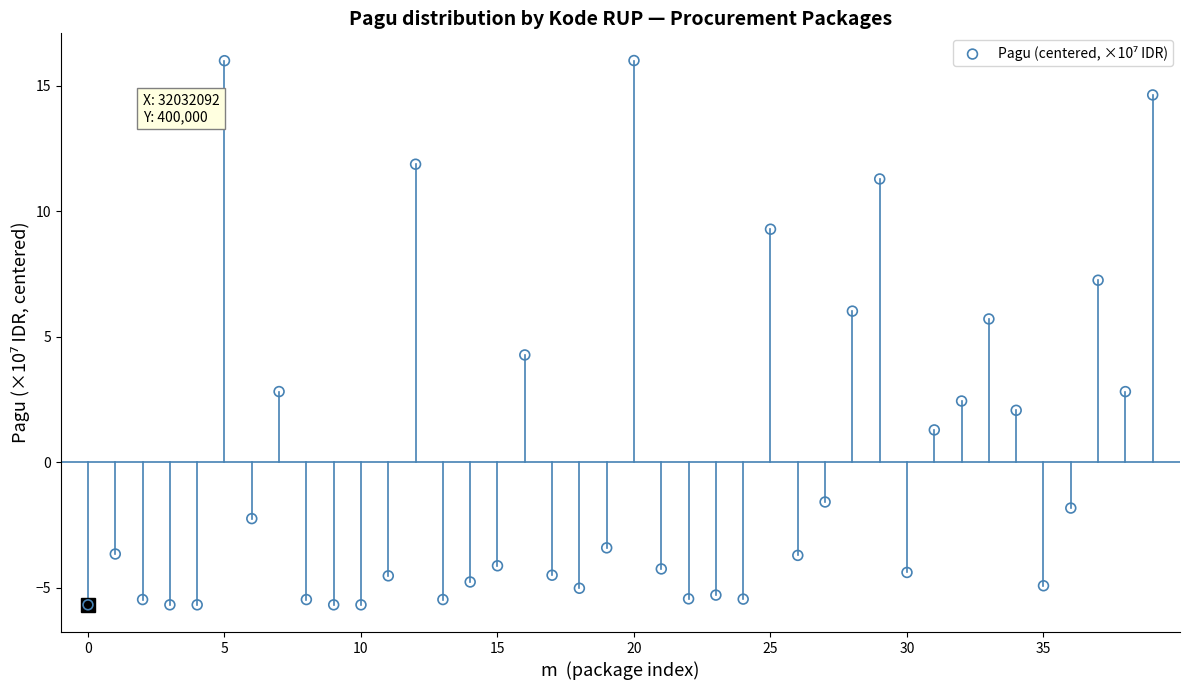

What is the range of Y values (max minus min)?

21.7